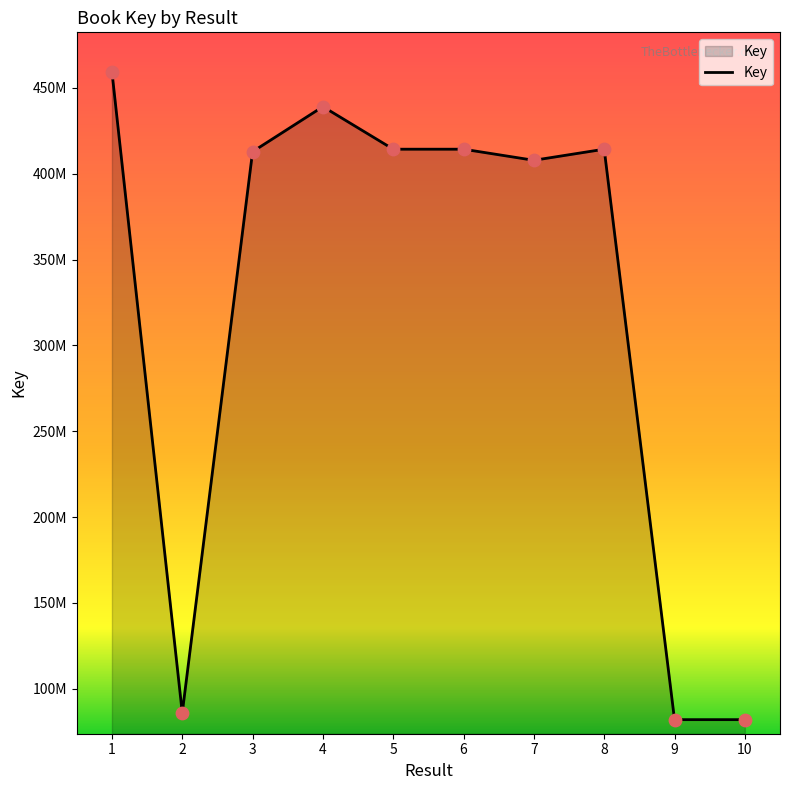

Which has a higher value, 1 or 4?

1